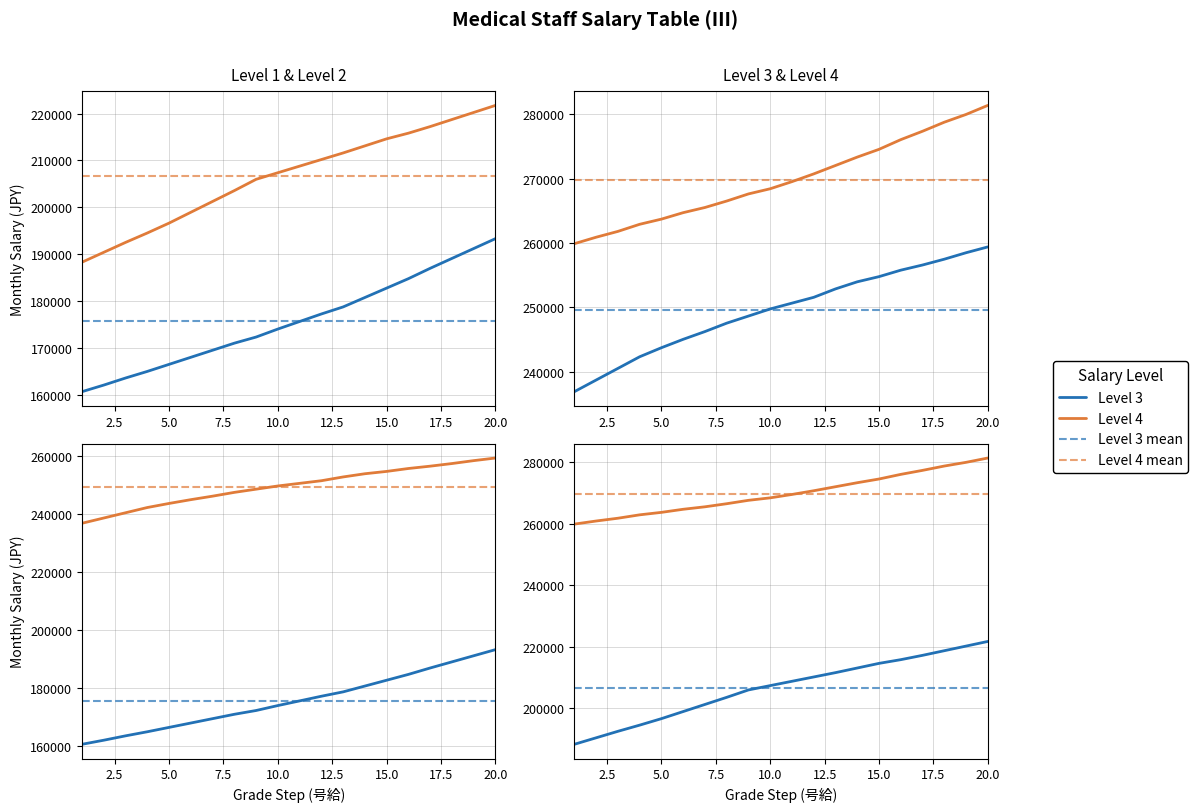

Does the chart display data point markers on the line(s)?

No